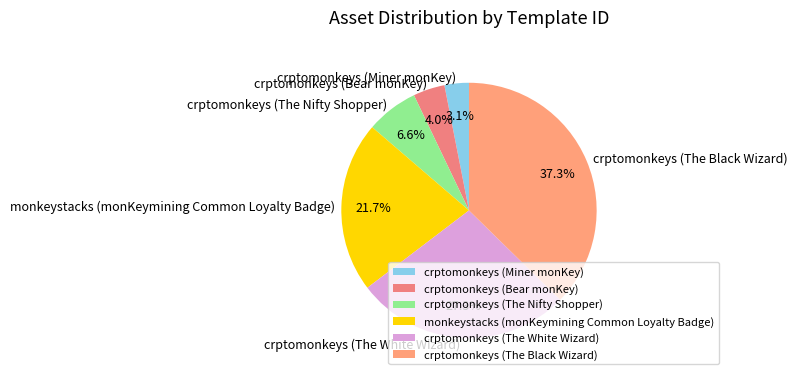

Is there a majority slice in this chart?

No